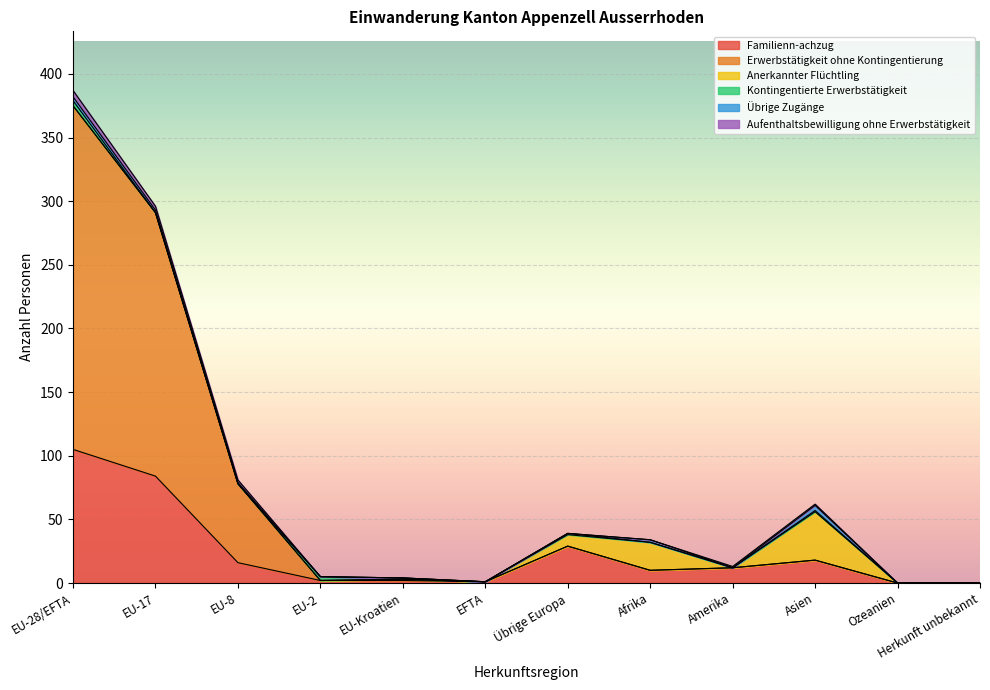

Count the Übrige Zugänge values in the range 0 to 2.

10